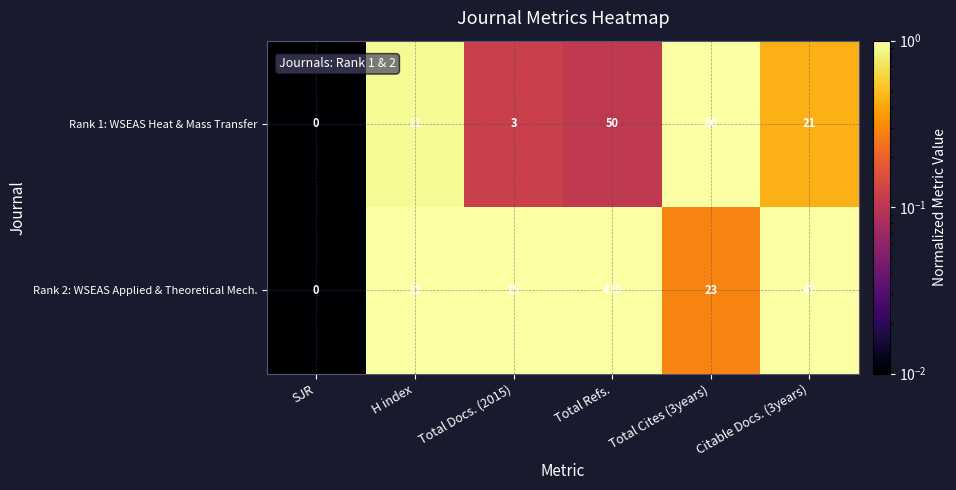

The value of Rank 2: WSEAS Applied & Theoretical Mech. at Citable Docs. (3years) is 72. True or false?

False